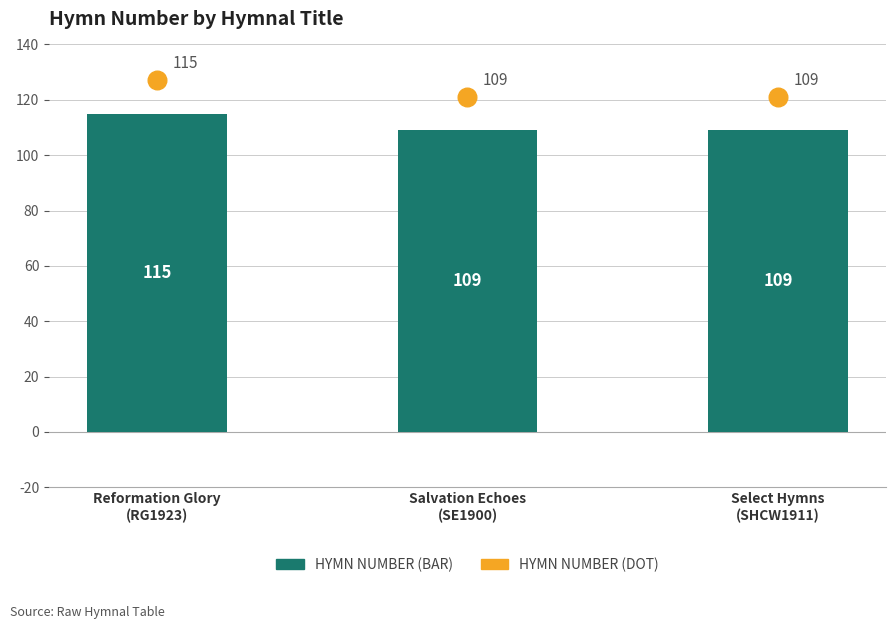

Which series reaches the minimum Y coordinate?

Hymn Number